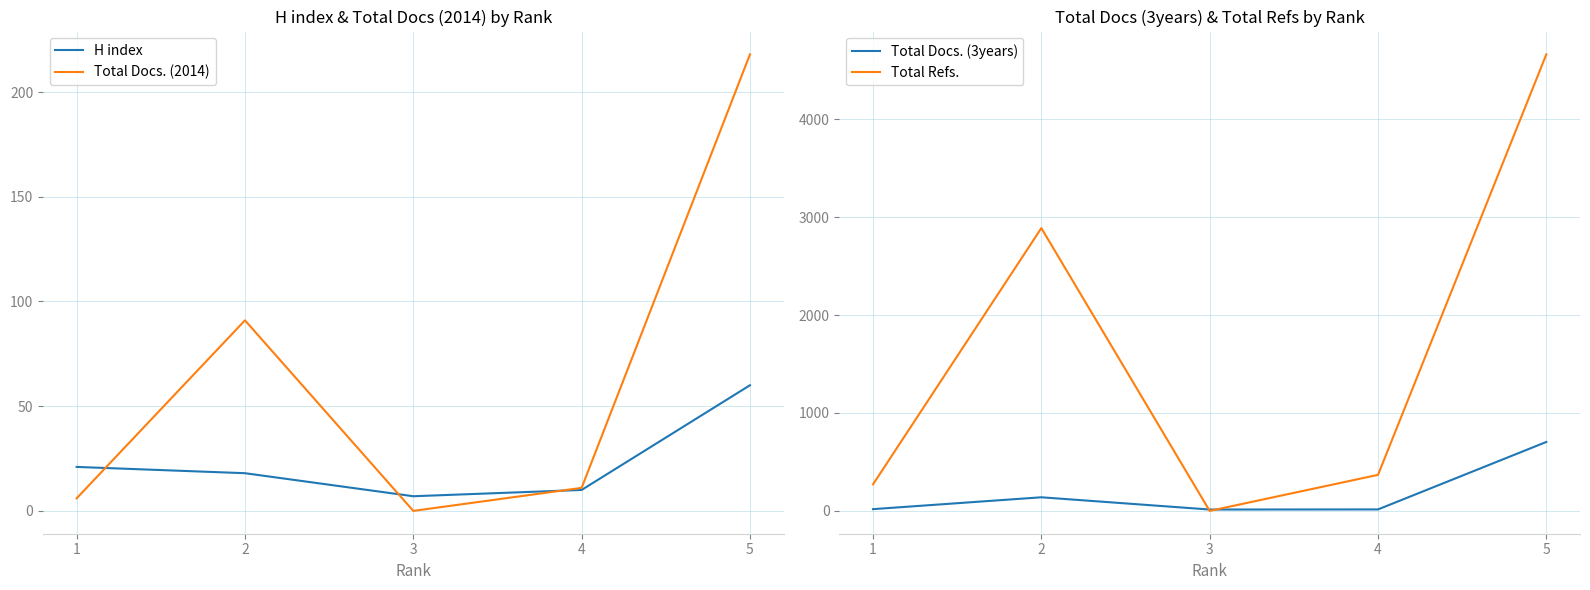

Reading left to right, list all the values displayed in this chart.

H index: 1=21	2=18	3=7	4=10	5=60
Total Docs. (2014): 1=6	2=91	3=0	4=11	5=218
Total Docs. (3years): 1=18	2=139	3=14	4=15	5=704
Total Refs.: 1=271	2=2888	3=0	4=368	5=4662